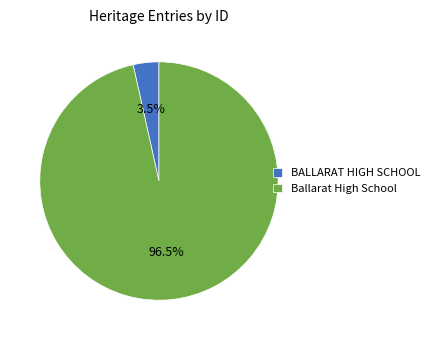

What percentage do Ballarat High School and BALLARAT HIGH SCHOOL together represent?

100.0%